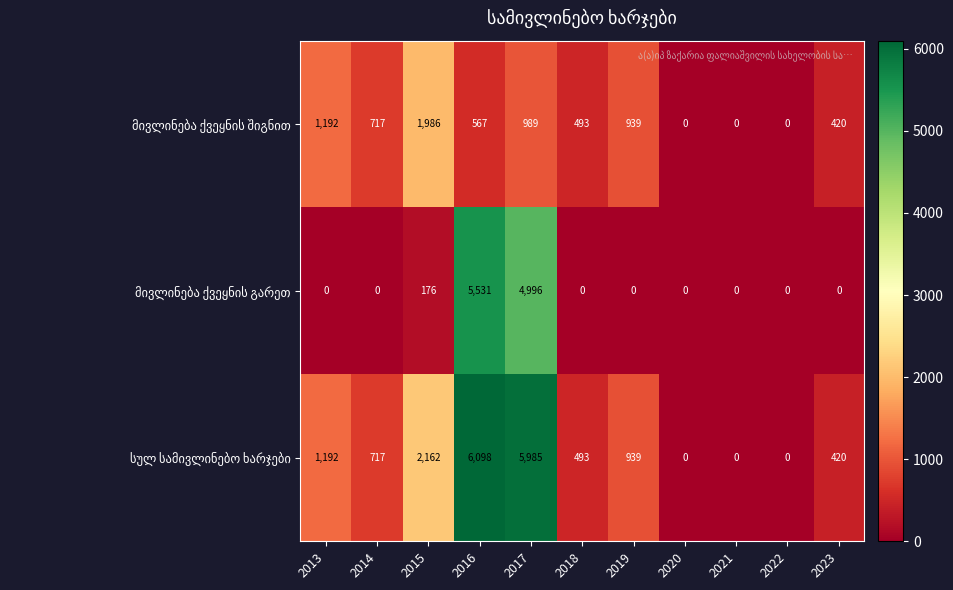

What is the greatest value displayed?

6098